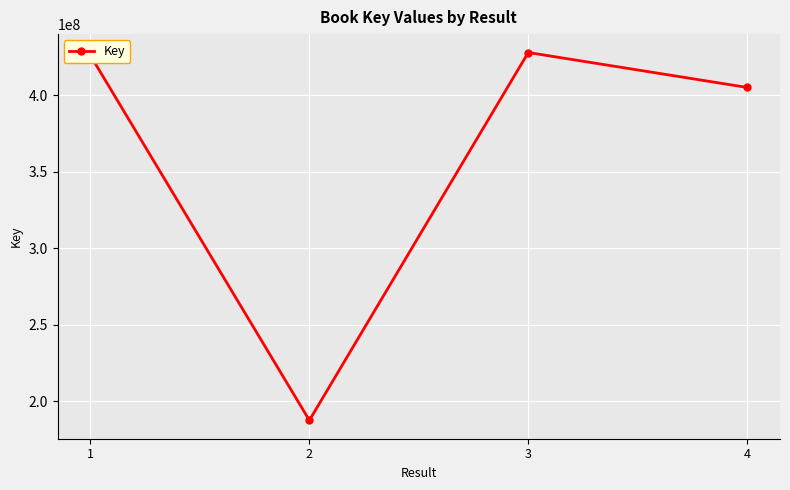

What is the value of the 2nd point from the left?

187396775